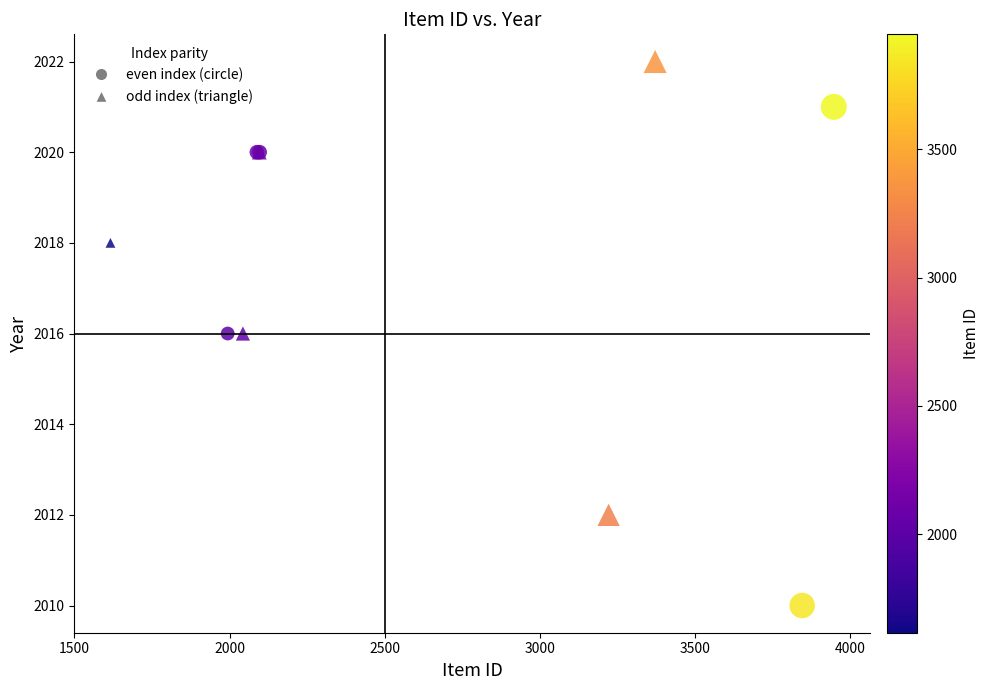

Which series reaches the maximum Y coordinate?

odd index (triangle)